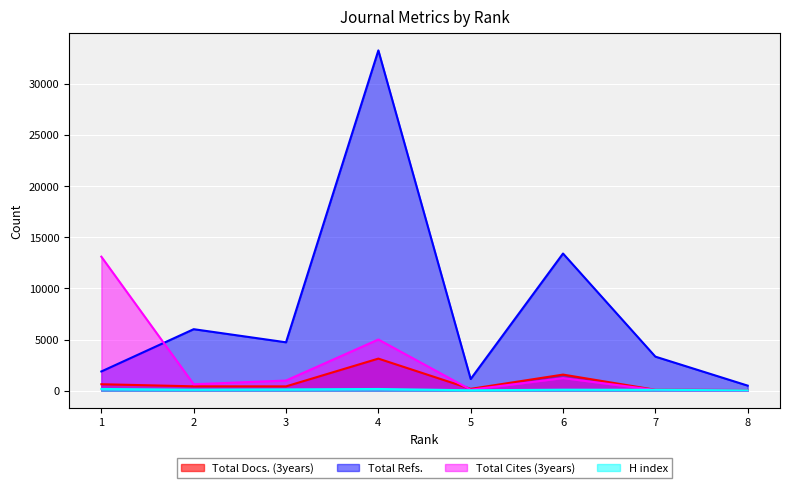

Reading right to left, transcribe all the data shown in this chart.

Total Docs. (3years): 67	88	1573	180	3134	422	427	632
Total Refs.: 495	3327	13398	1142	33235	4728	6008	1879
Total Cites (3years): 18	71	1230	97	5000	992	630	13089
H index: 31	88	97	41	167	127	100	168